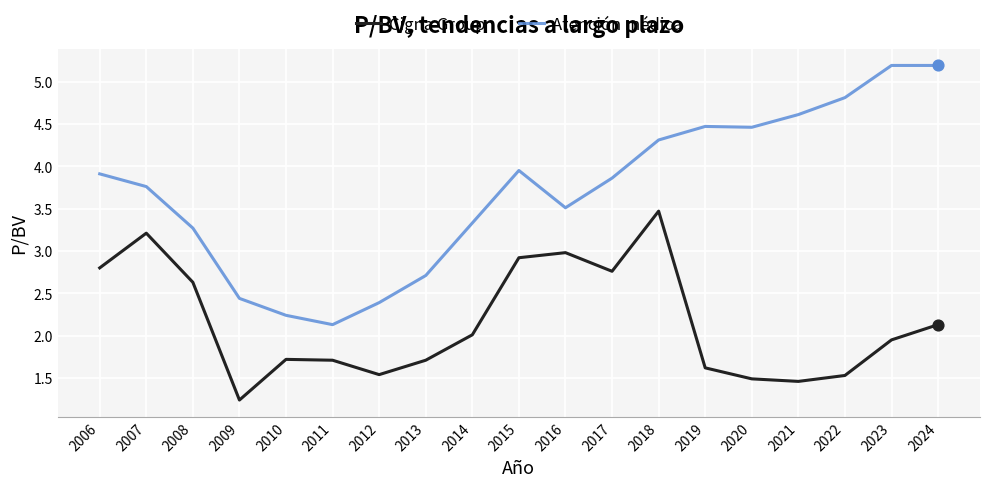

Which series has the widest spread of values?

Atención médica